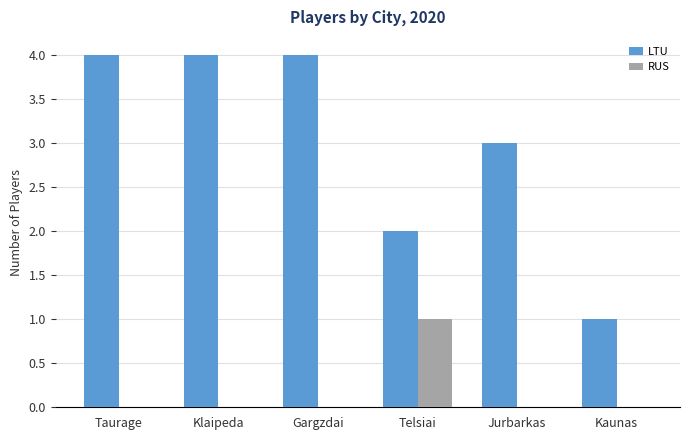

Is the value of RUS at Kaunas greater than the value of LTU at Gargzdai?

No